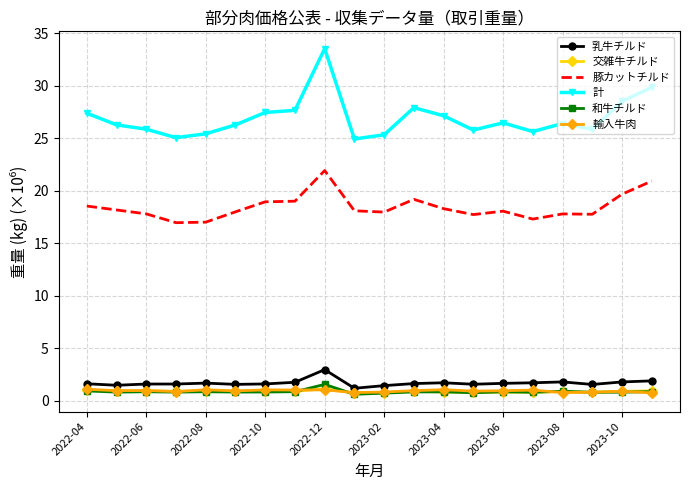

Which series has the largest total across all categories?

計